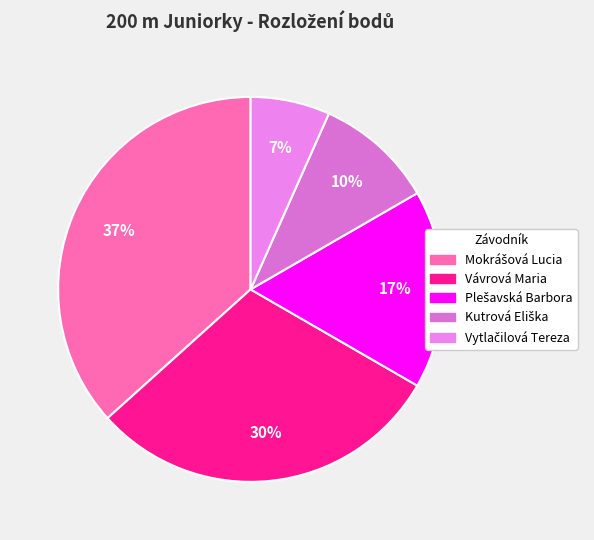

How many slices are in this pie chart?

5